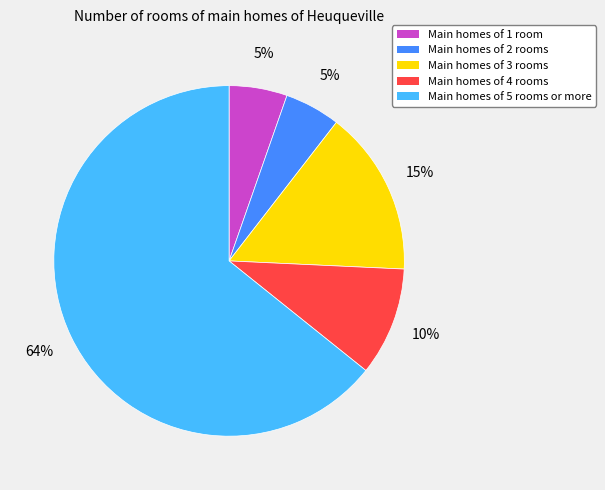

To the nearest percent, what is the average slice percentage?

20%